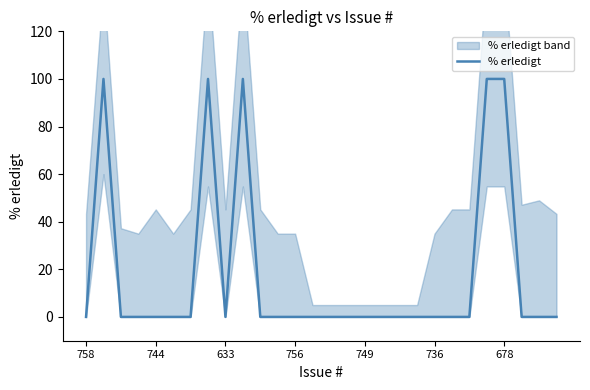

True or false: % erledigt has a value of 0 at 633.

True